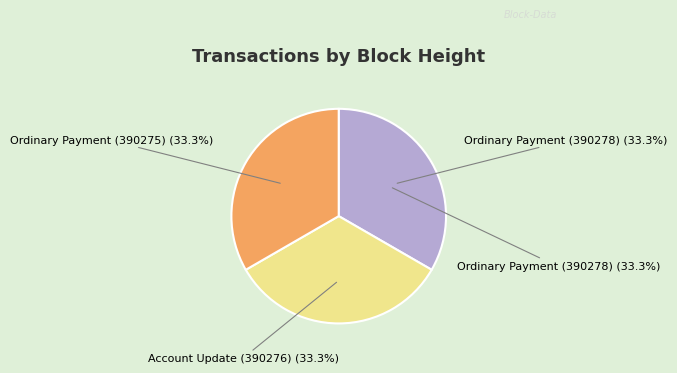

Do 390276 and 390275 together represent more than half of the pie?

Yes